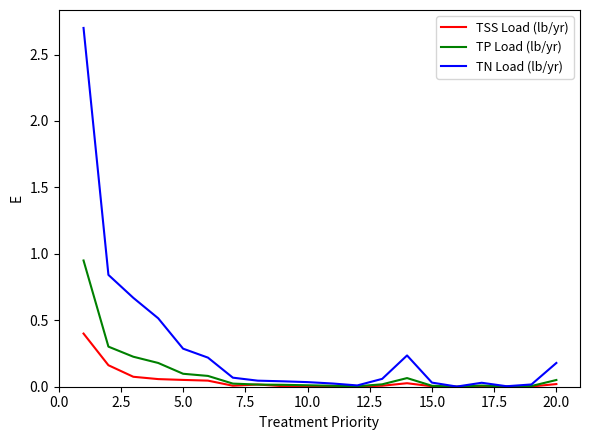

List the series in order of their peak value, lowest first.

TSS Load (lb/yr), TP Load (lb/yr), TN Load (lb/yr)